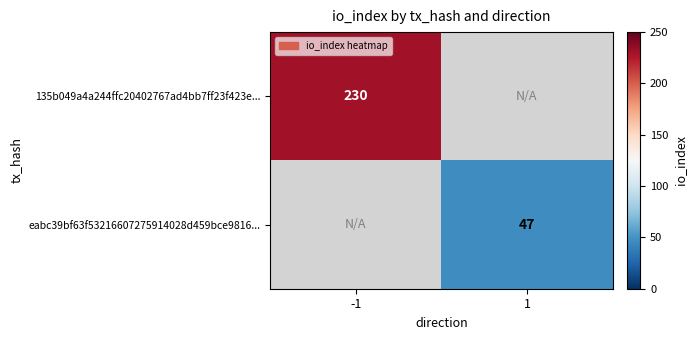

At how many categories does at least one series exceed 200?

1